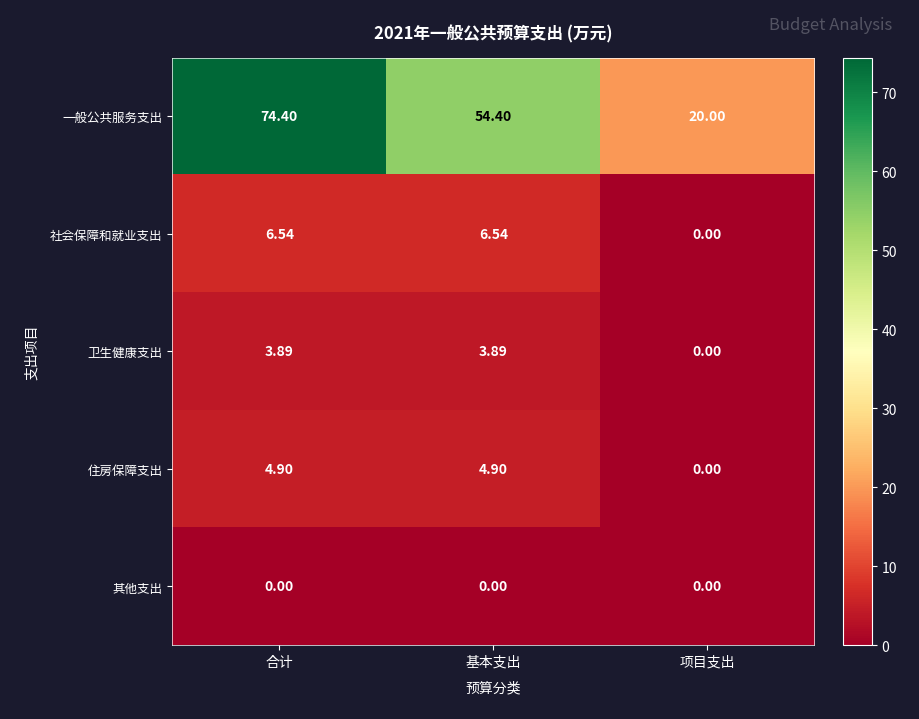

At which category is the sum across all series the highest?

合计